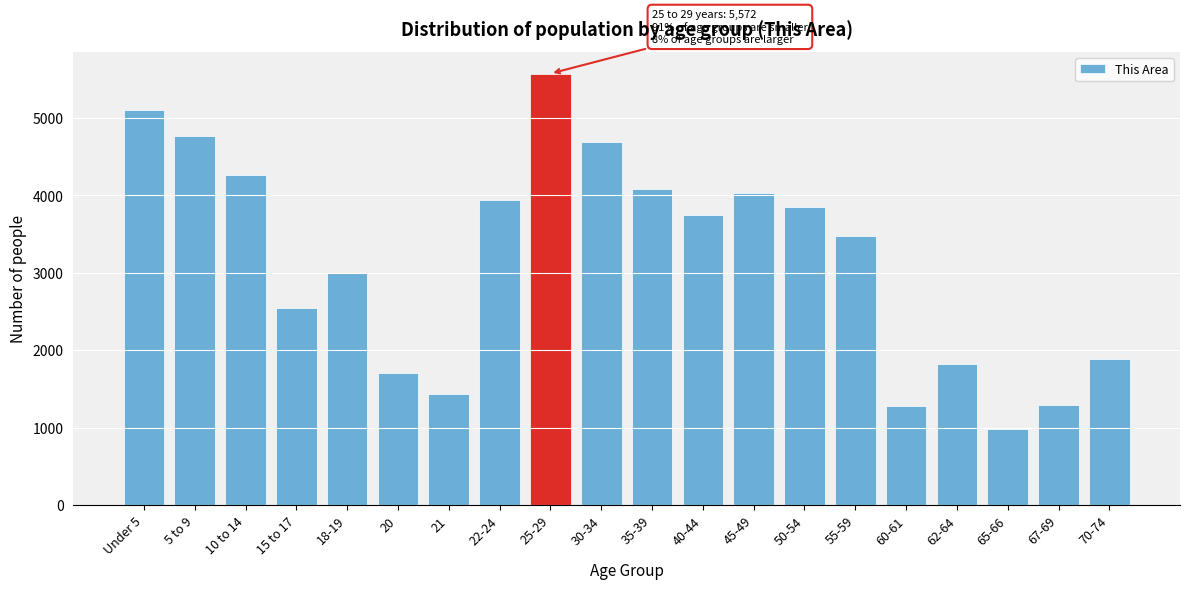

What is the label of the 18th bar from the right?

10 to 14